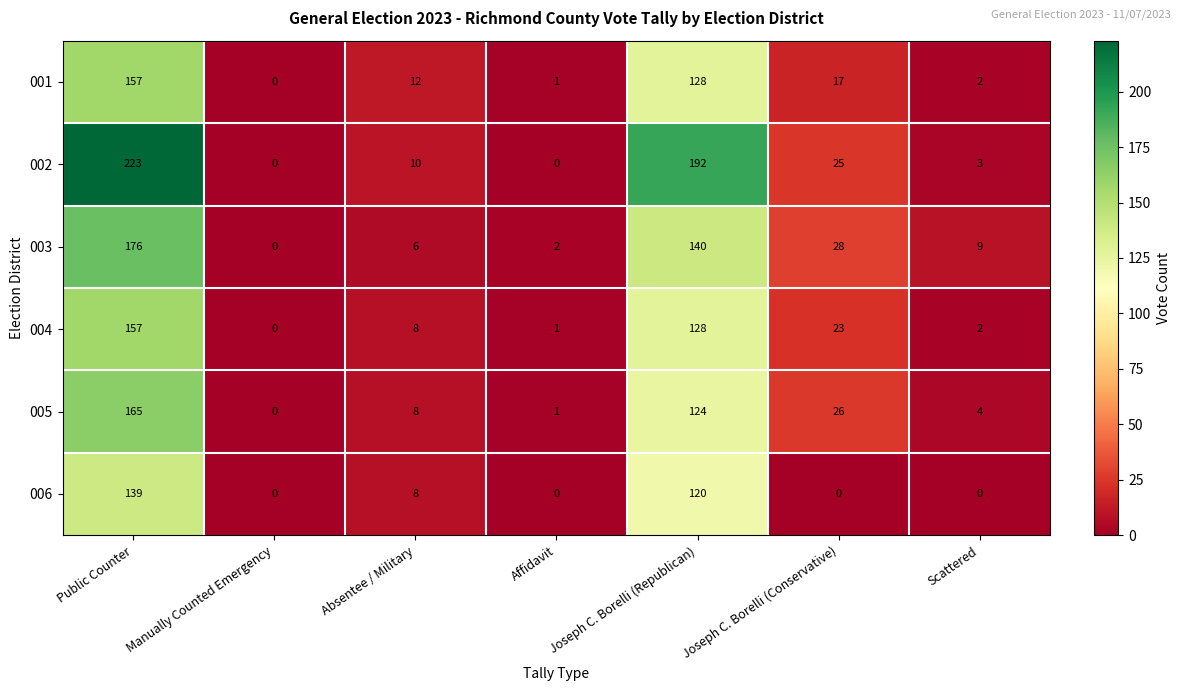

Where is 004 nearest to the value 78?

Joseph C. Borelli (Republican)